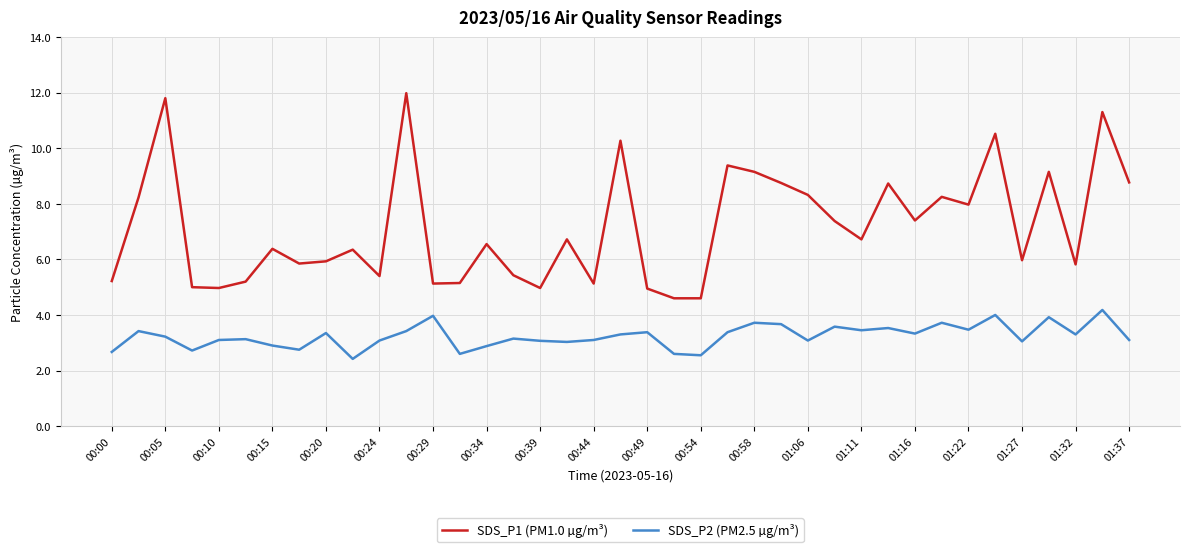

Which series has the largest range (max minus min)?

SDS_P1 (PM1.0 µg/m³)